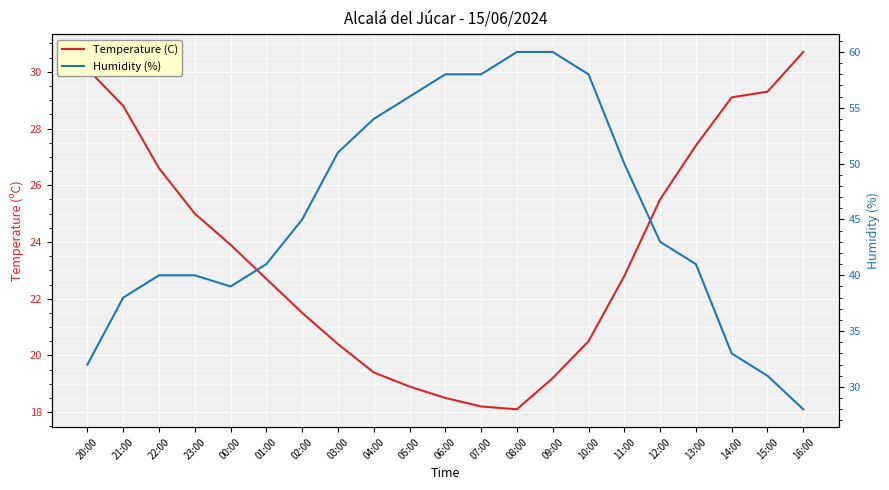

True or false: Humidity (%) and Temperature (C) intersect in this chart.

True